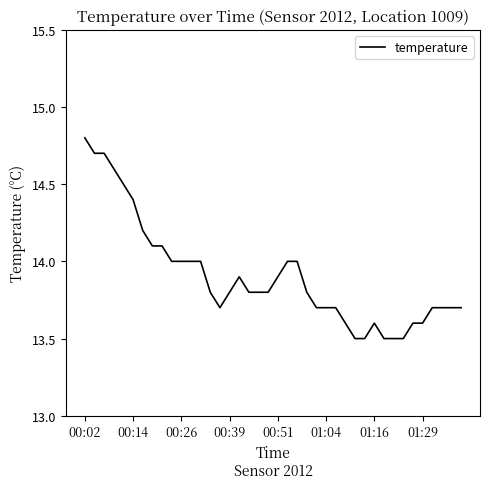

What is the difference between the second highest and second lowest values?

1.2